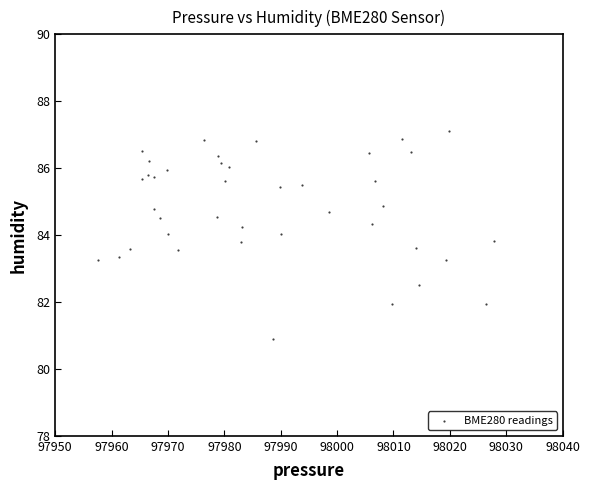

What is the range of Y values (max minus min)?

6.2